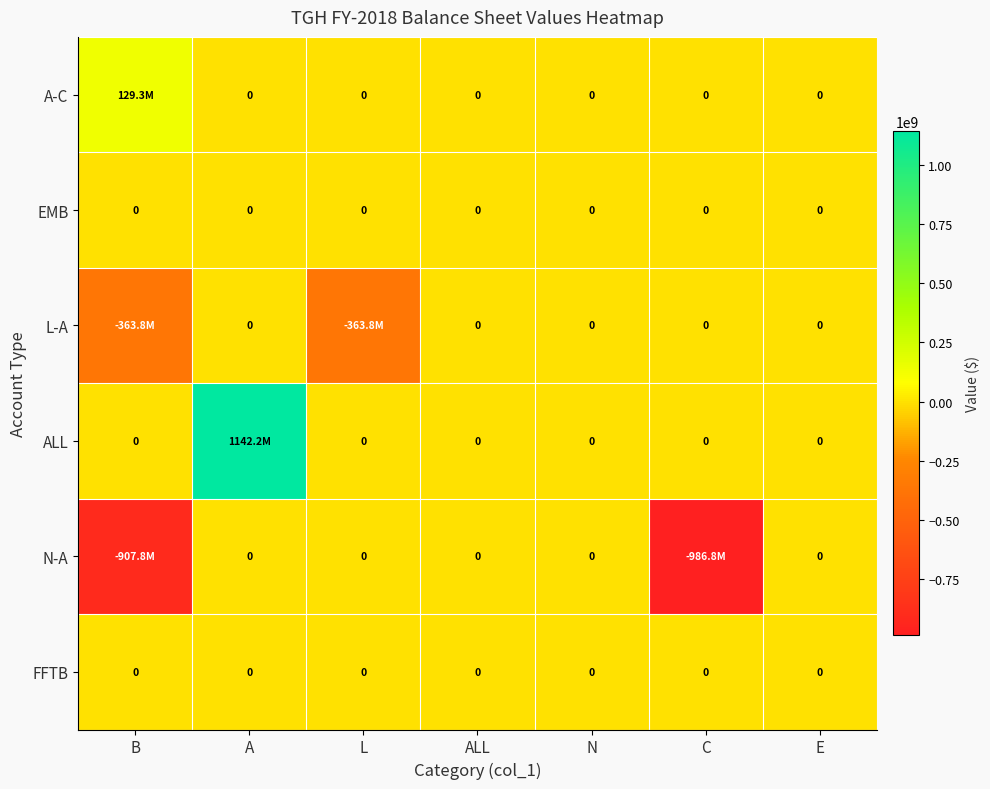

What is the difference between the highest and lowest values at A?

1142246581